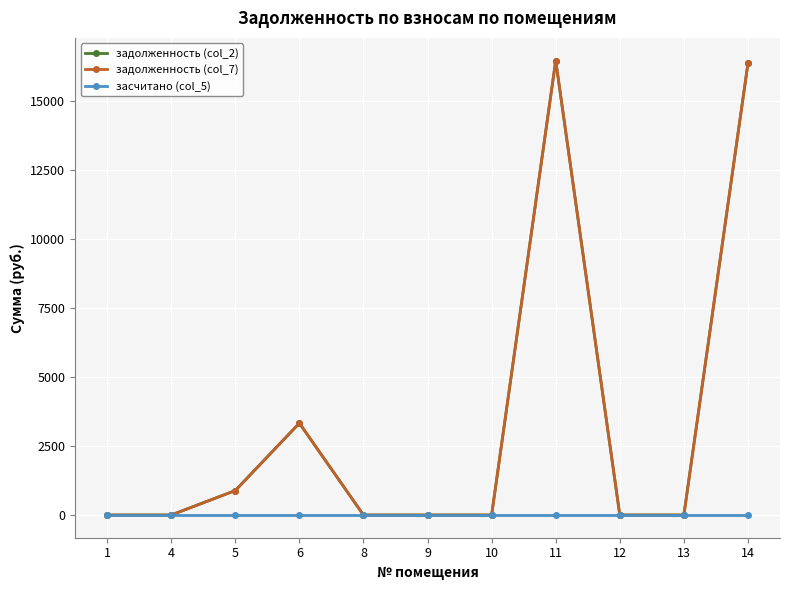

In задолженность (col_7), how many points are higher than both neighbors (excluding endpoints)?

2